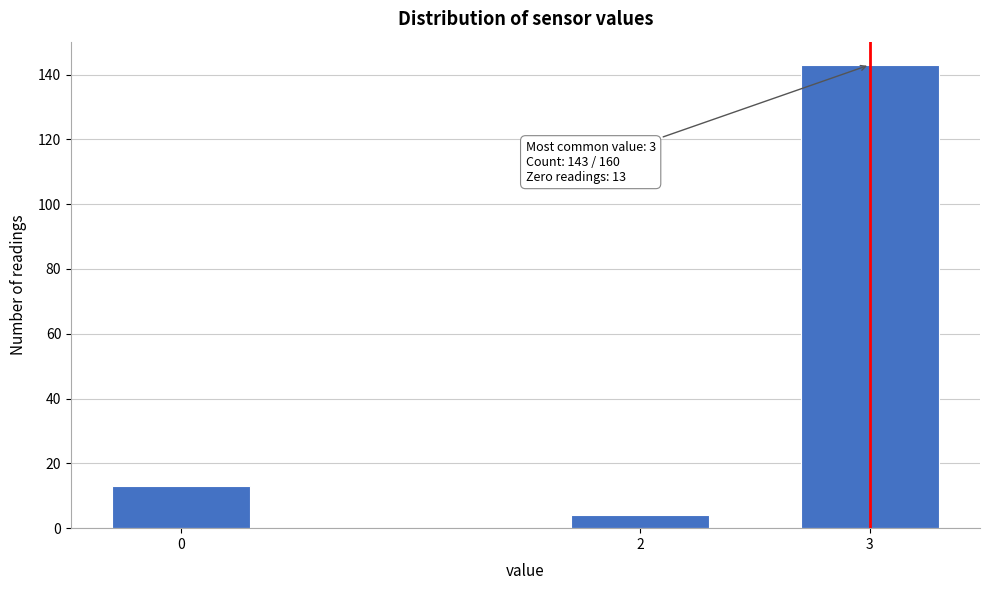

Reading left to right, extract all data points from this chart.

0=13	2=4	3=143